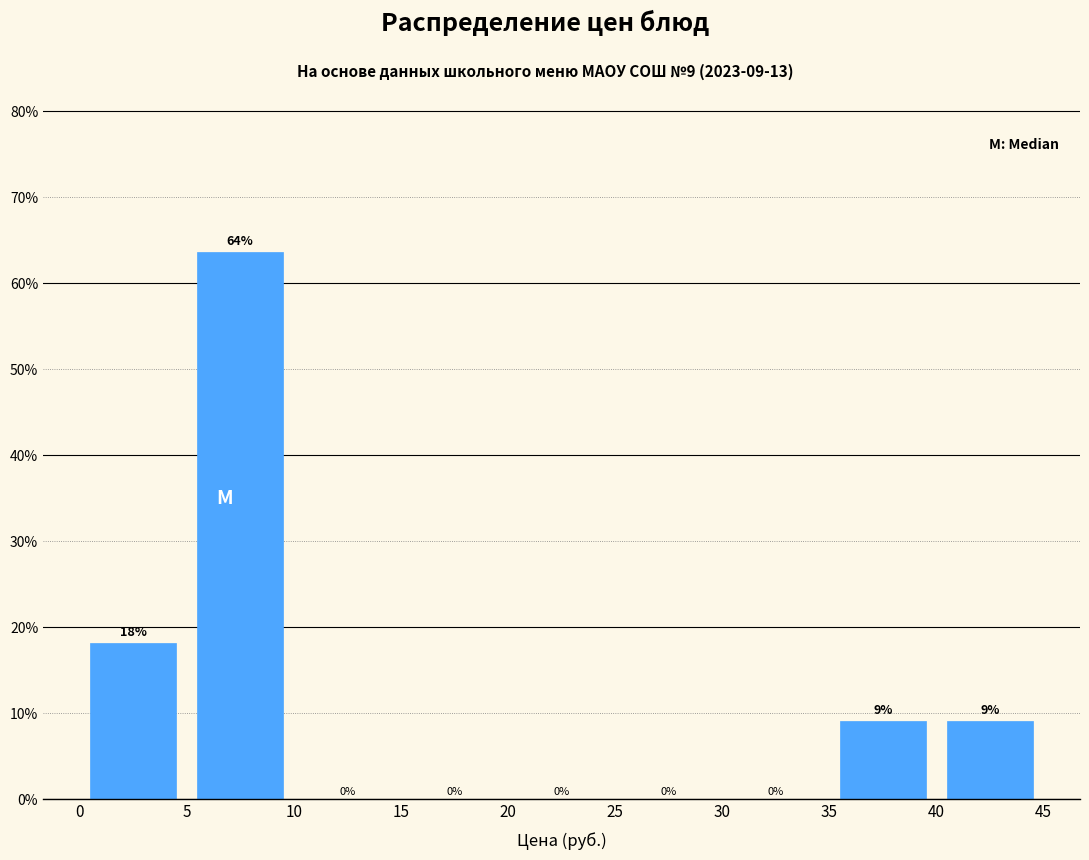

Over which range of the x-axis is the bar tallest?

5 to 10